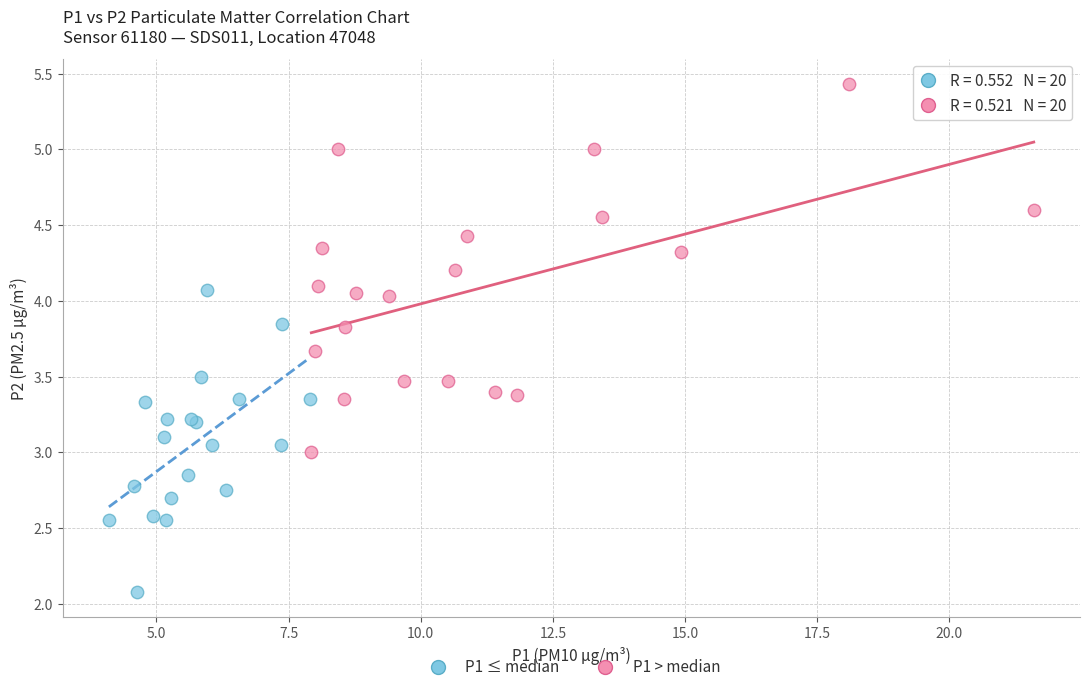

Which series has the largest Y range (max minus min)?

P1 > median